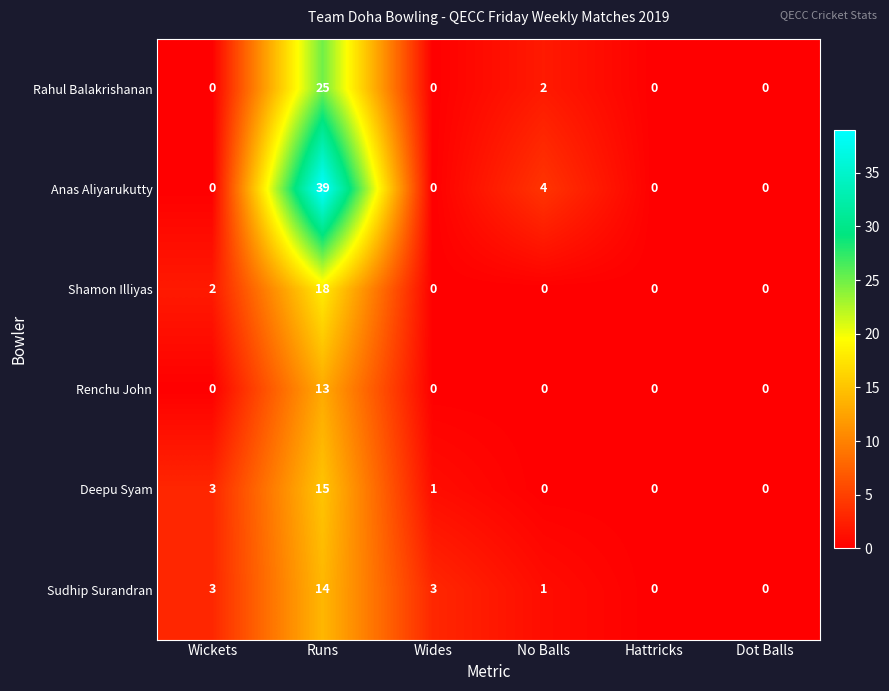

What is the total value across all series at Wickets?

8